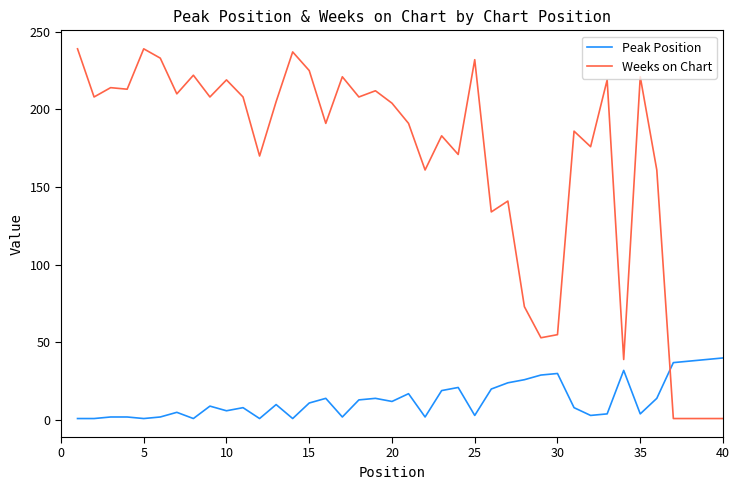

List the series in order of their overall mean, lowest first.

Peak Position, Weeks on Chart